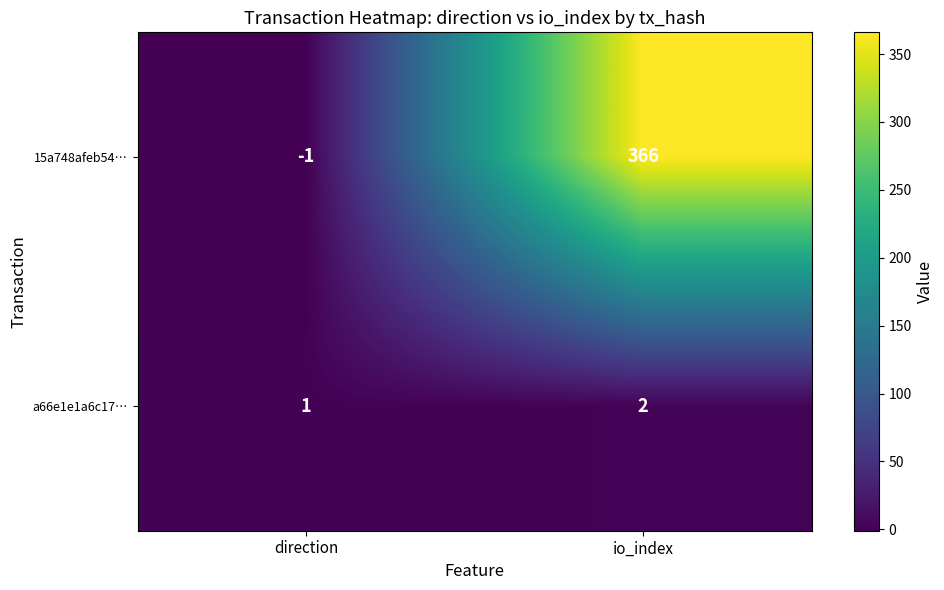

How many categories are shown in the chart?

2